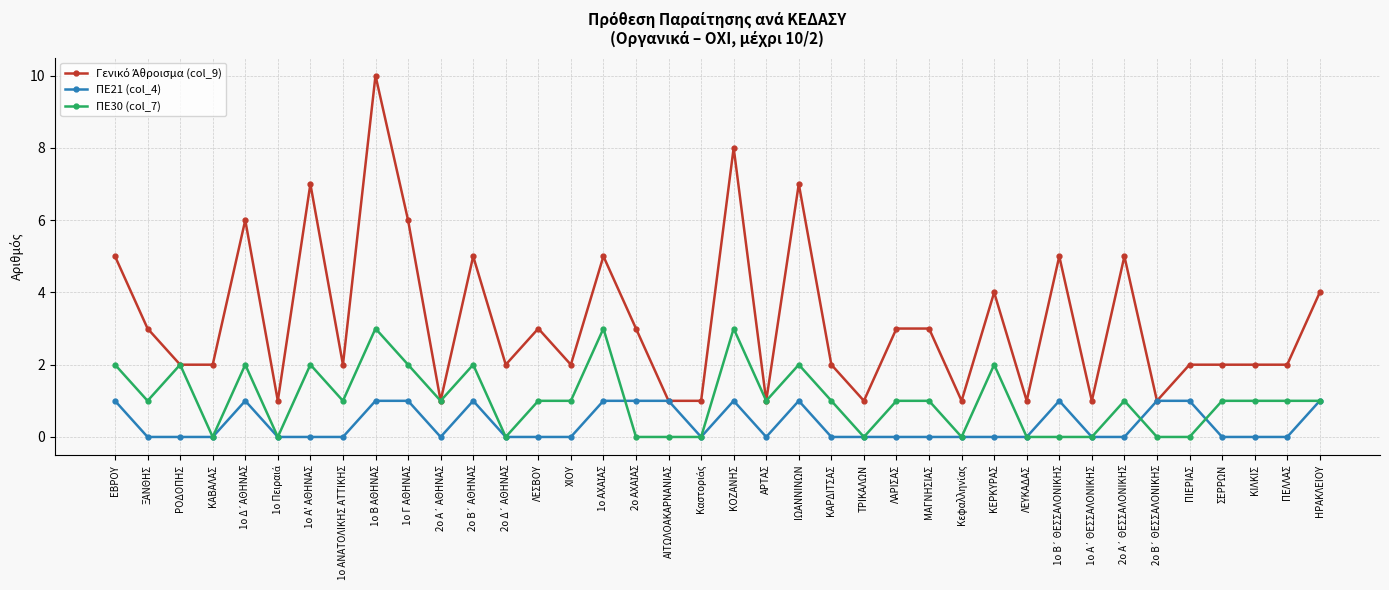

Between ΚΑΒΑΛΑΣ and ΚΑΡΔΙΤΣΑΣ, which series saw the biggest shift?

ΠΕ30 (col_7)